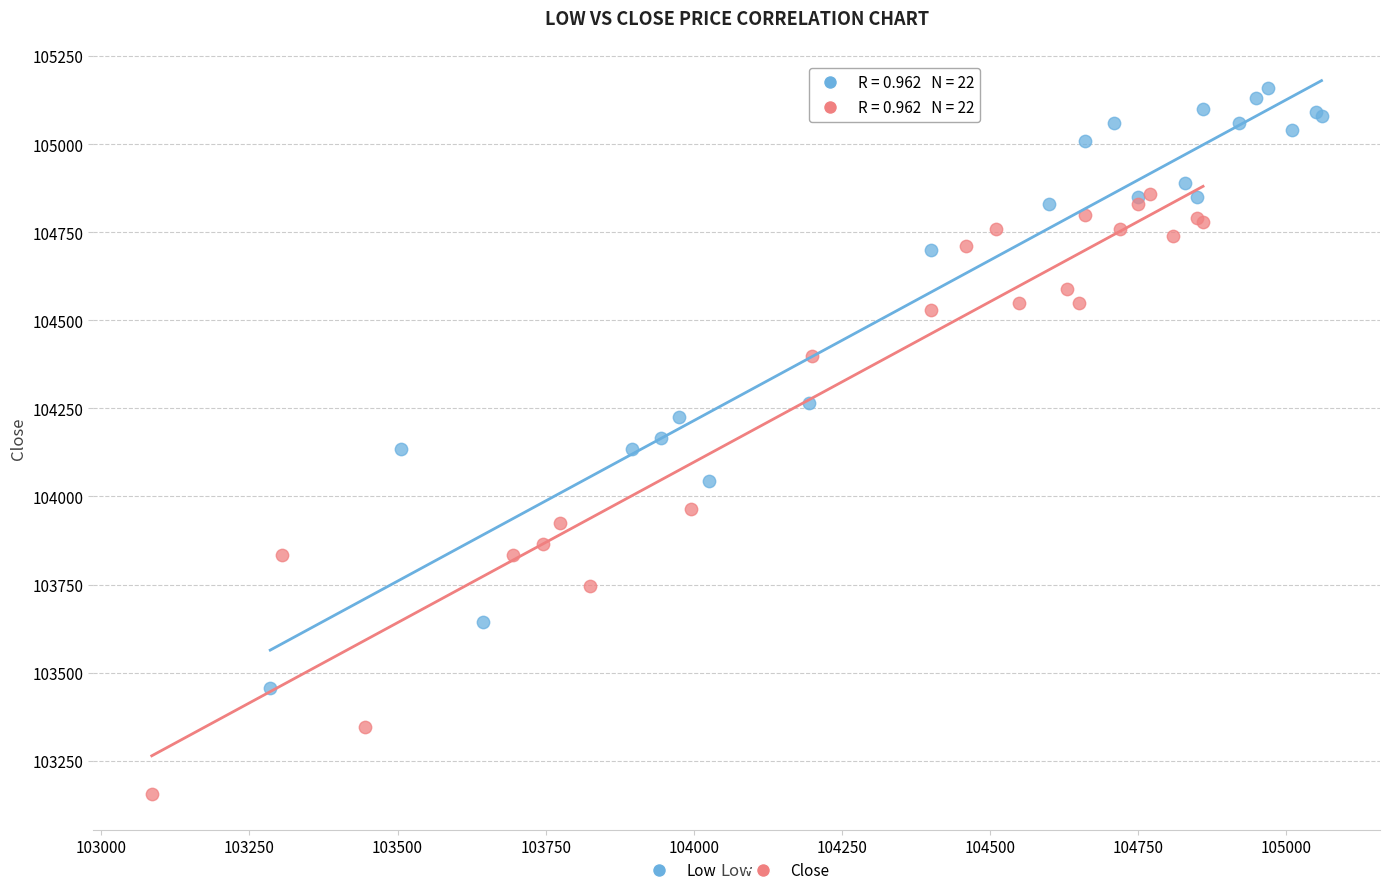

Which series contains the highest Y value?

Low